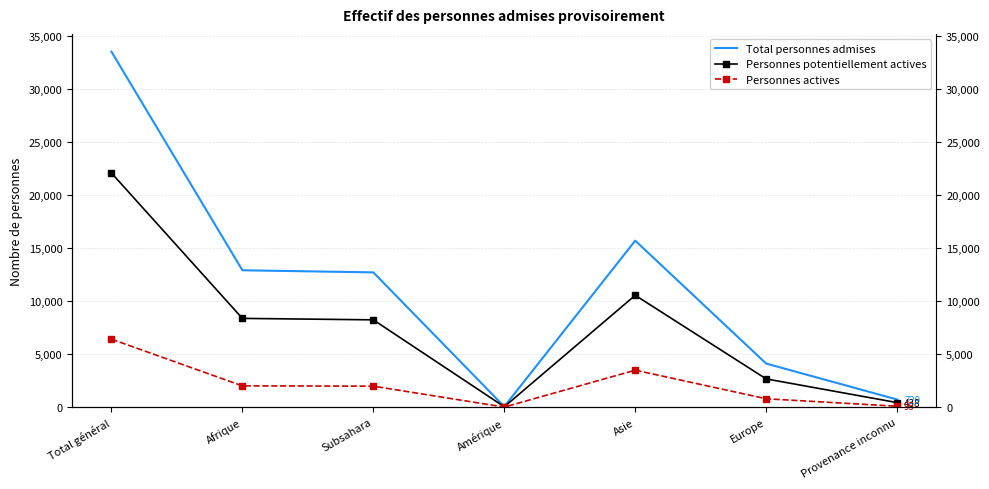

True or false: Total personnes admises and Personnes actives cross at least once.

False